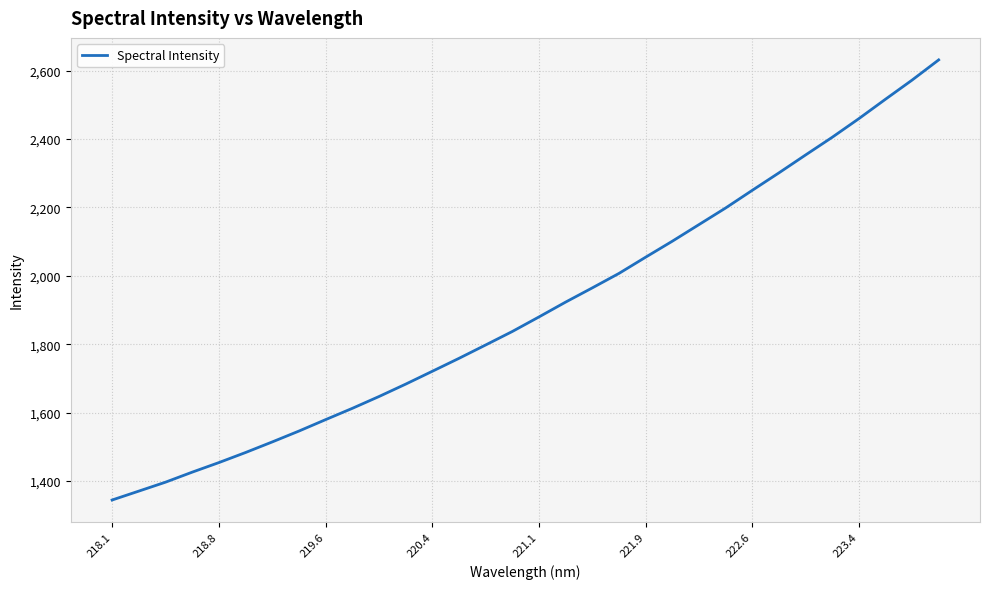

What is the minimum value shown in the chart?

1344.3